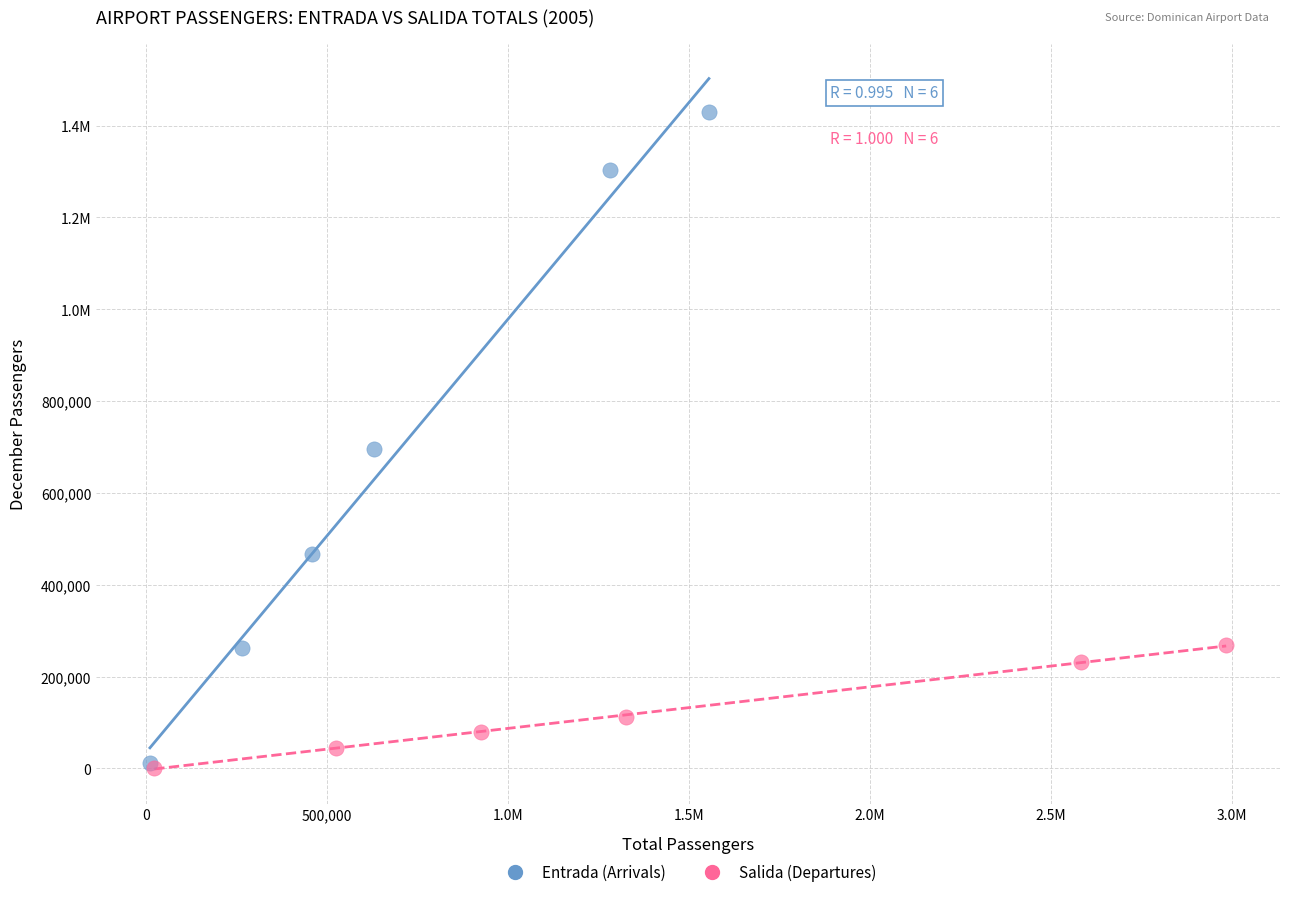

What are all the series names shown in the legend?

Entrada (Arrivals), Salida (Departures)